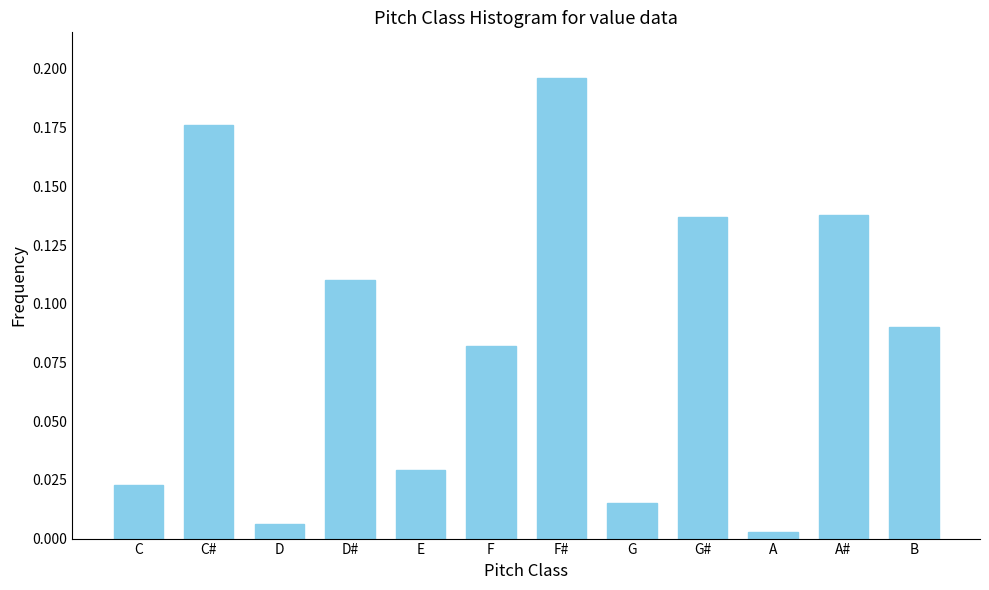

What is the sum of all values?

1.0